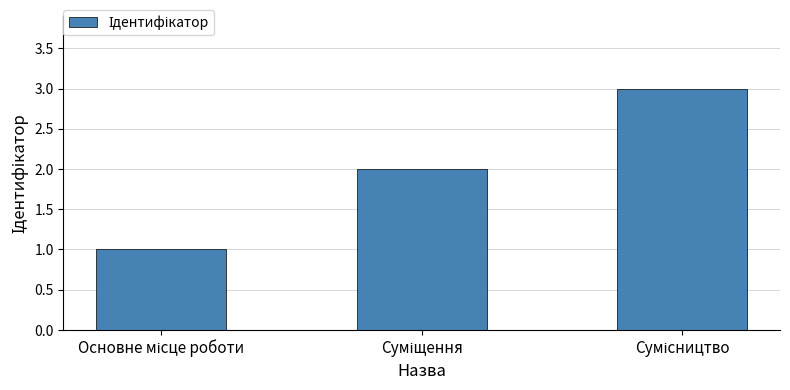

What is the maximum value shown in the chart?

3